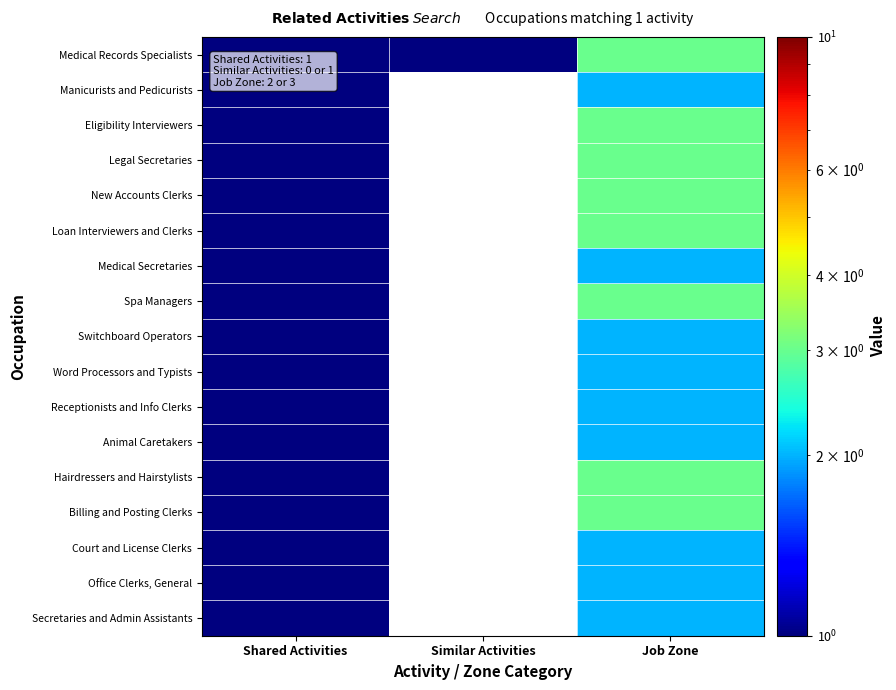

Reading right to left, list all the values displayed in this chart.

Medical Records Specialists: Job Zone=3	Similar Activities=1	Shared Activities=1
Manicurists and Pedicurists: Job Zone=2	Similar Activities=0	Shared Activities=1
Eligibility Interviewers: Job Zone=3	Similar Activities=0	Shared Activities=1
Legal Secretaries: Job Zone=3	Similar Activities=0	Shared Activities=1
New Accounts Clerks: Job Zone=3	Similar Activities=0	Shared Activities=1
Loan Interviewers and Clerks: Job Zone=3	Similar Activities=0	Shared Activities=1
Medical Secretaries: Job Zone=2	Similar Activities=0	Shared Activities=1
Spa Managers: Job Zone=3	Similar Activities=0	Shared Activities=1
Switchboard Operators: Job Zone=2	Similar Activities=0	Shared Activities=1
Word Processors and Typists: Job Zone=2	Similar Activities=0	Shared Activities=1
Receptionists and Info Clerks: Job Zone=2	Similar Activities=0	Shared Activities=1
Animal Caretakers: Job Zone=2	Similar Activities=0	Shared Activities=1
Hairdressers and Hairstylists: Job Zone=3	Similar Activities=0	Shared Activities=1
Billing and Posting Clerks: Job Zone=3	Similar Activities=0	Shared Activities=1
Court and License Clerks: Job Zone=2	Similar Activities=0	Shared Activities=1
Office Clerks, General: Job Zone=2	Similar Activities=0	Shared Activities=1
Secretaries and Admin Assistants: Job Zone=2	Similar Activities=0	Shared Activities=1